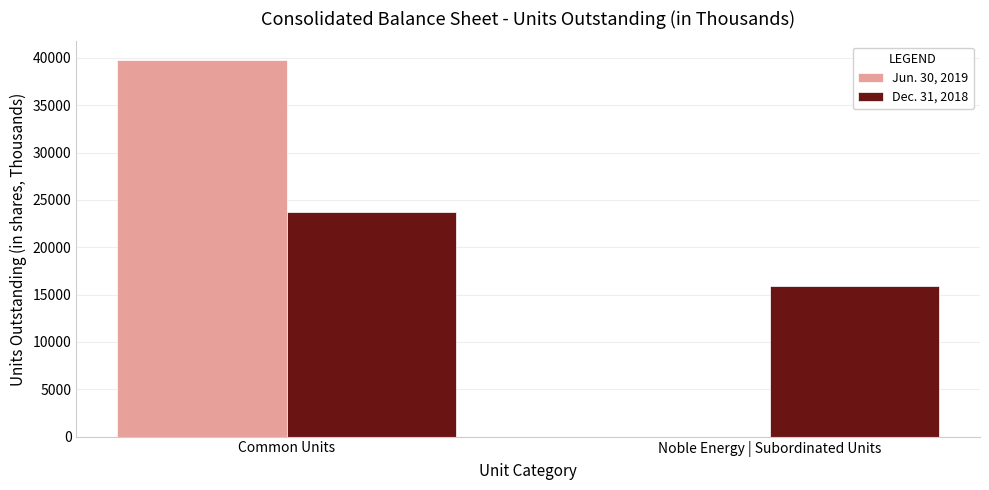

Is the value of Dec. 31, 2018 at Common Units greater than the value of Jun. 30, 2019 at Noble Energy | Subordinated Units?

Yes